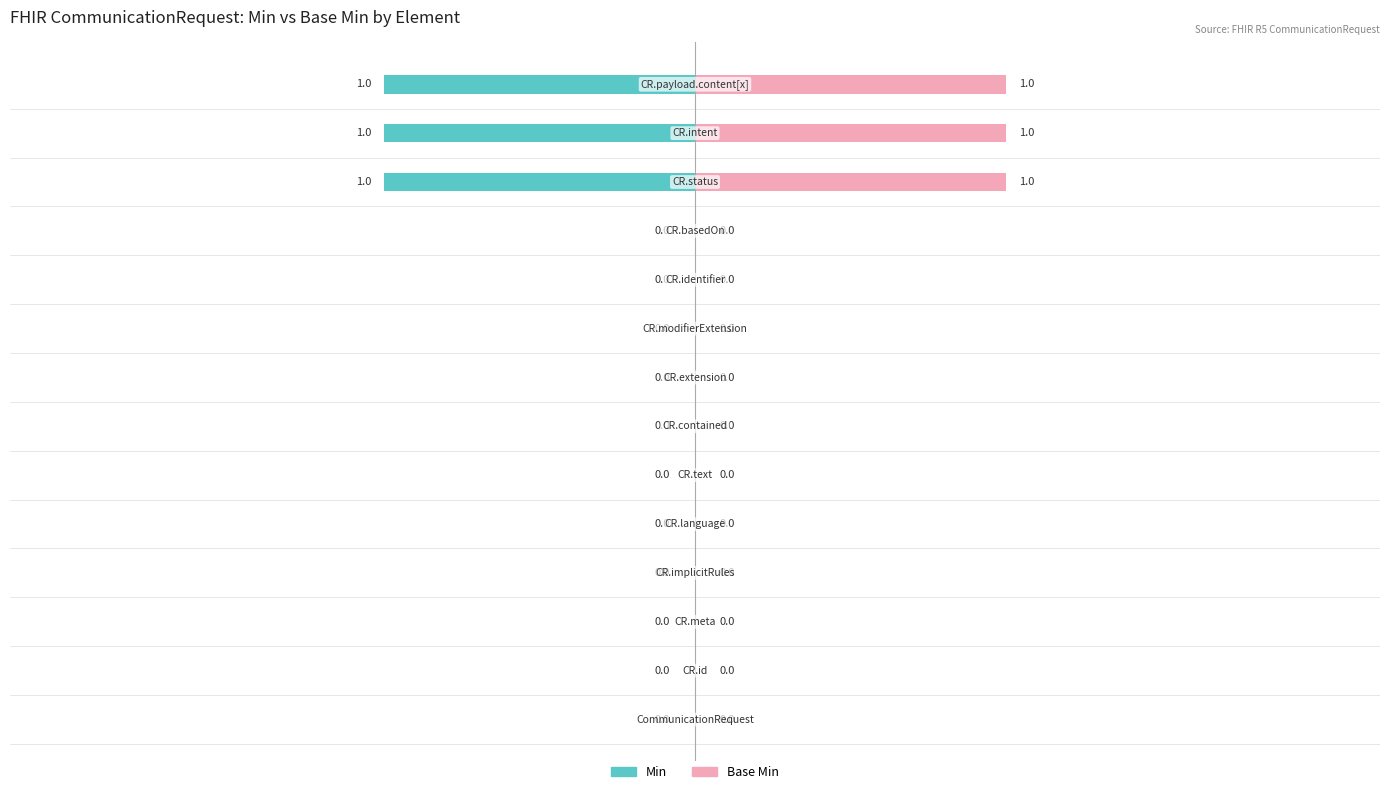

How many data points does each series have?

14